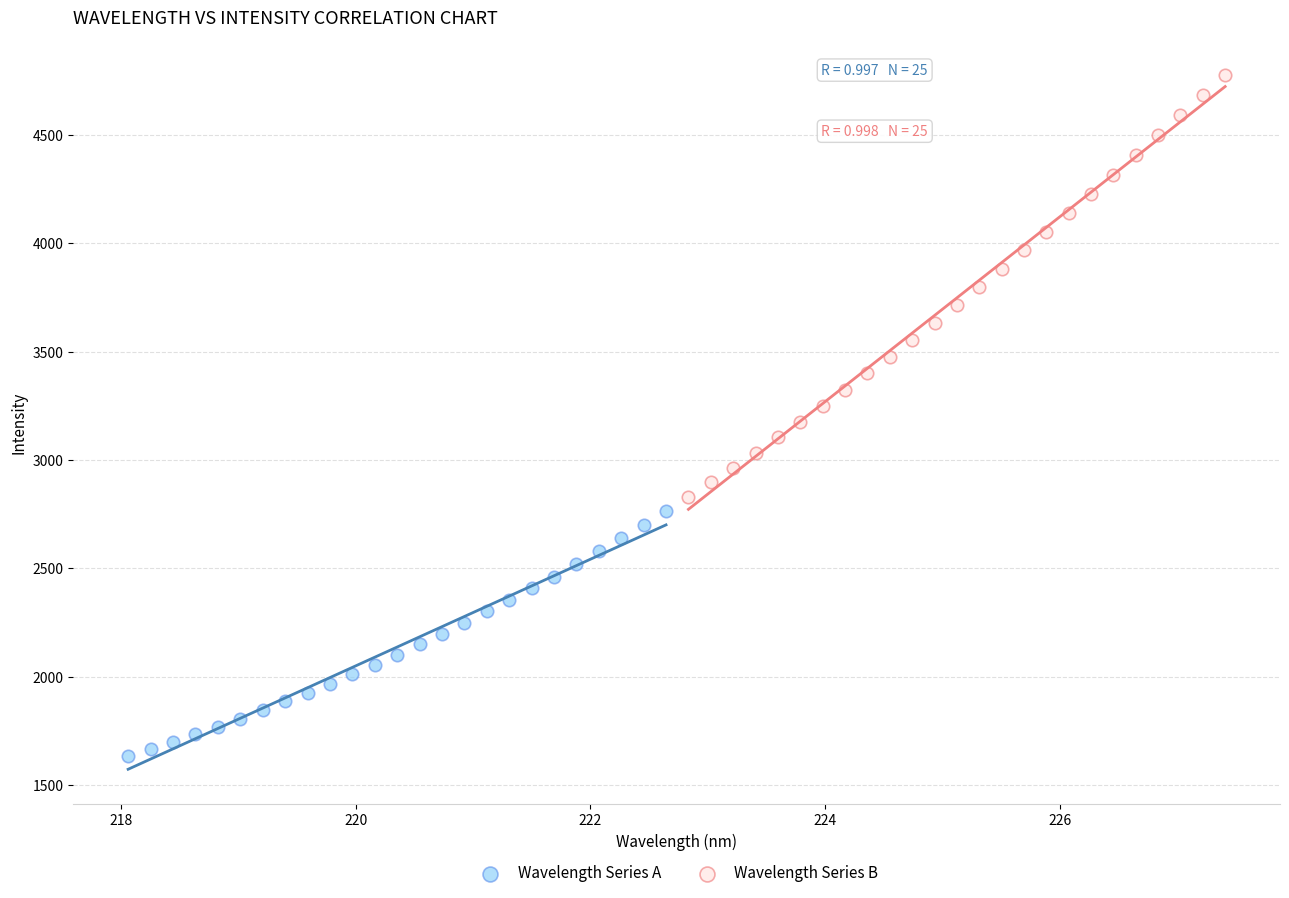

Which series reaches the minimum Y coordinate?

Wavelength Series A